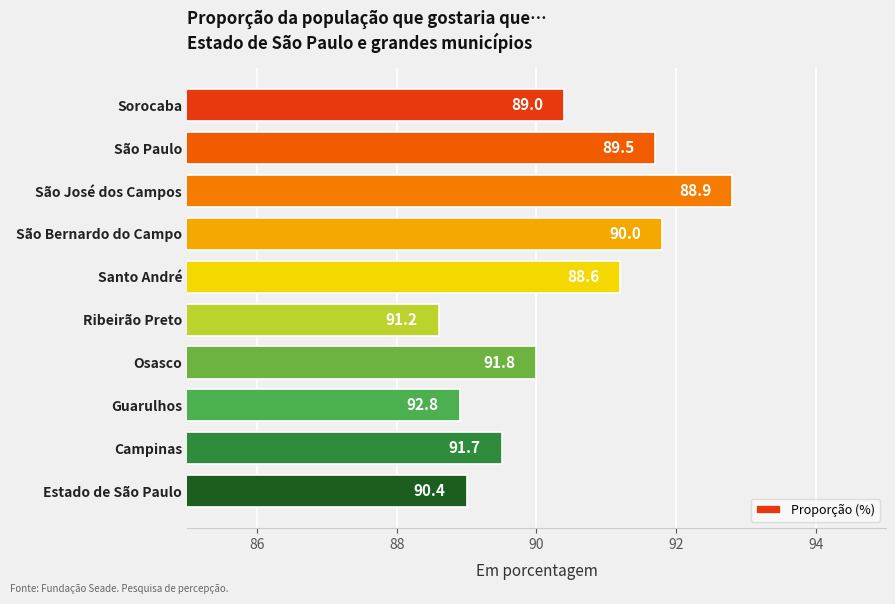

At which category does the chart reach its peak across all series?

São José dos Campos